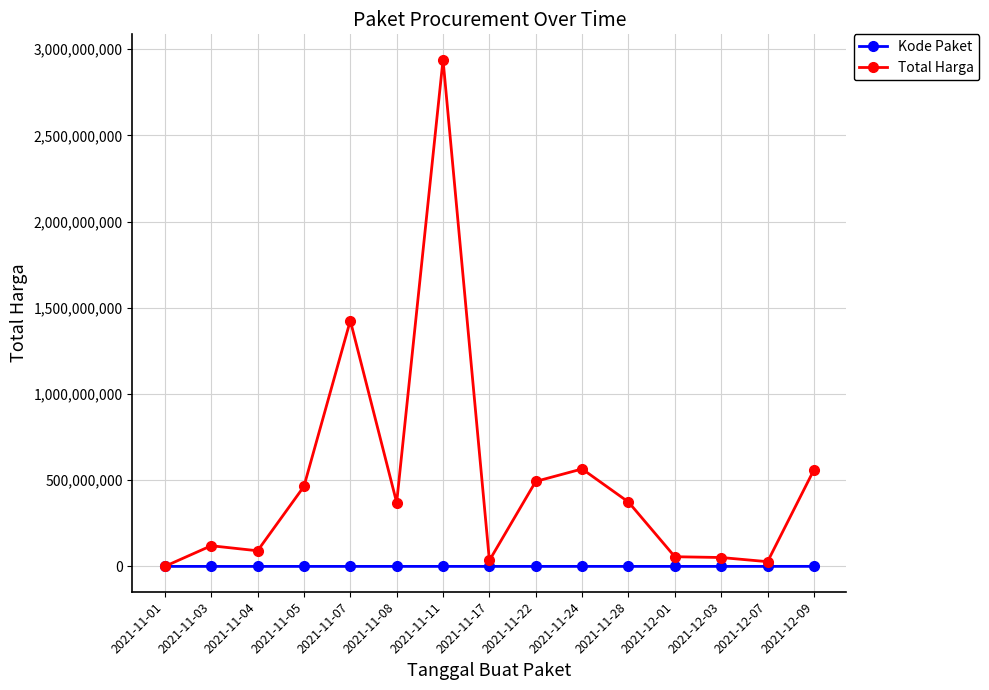

True or false: Total Harga has more than 1 points higher than both neighbors.

True